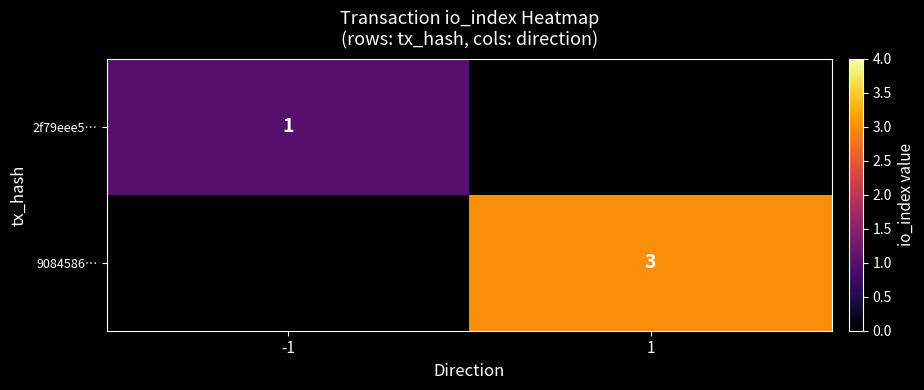

Is it true that 9084586… equals 5 at 1?

False